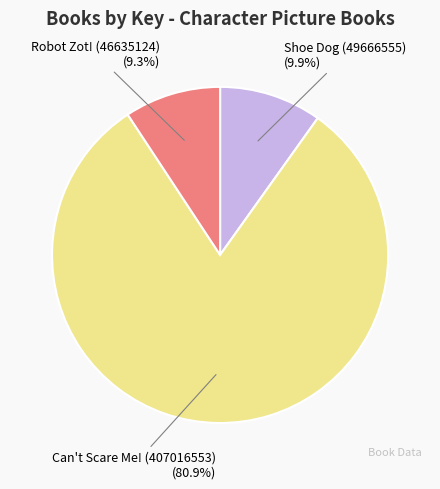

To the nearest percent, what is the difference between the largest and smallest slice percentages?

72%